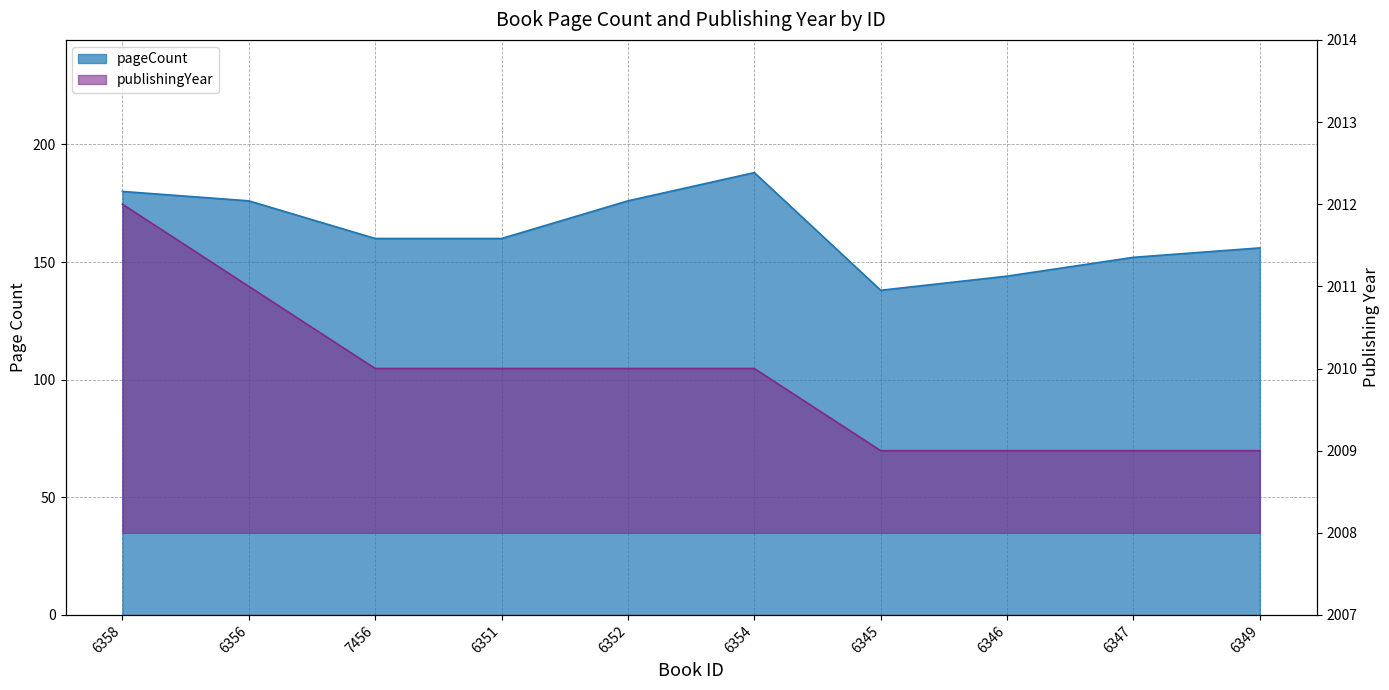

True or false: publishingYear and pageCount cross at least once.

False